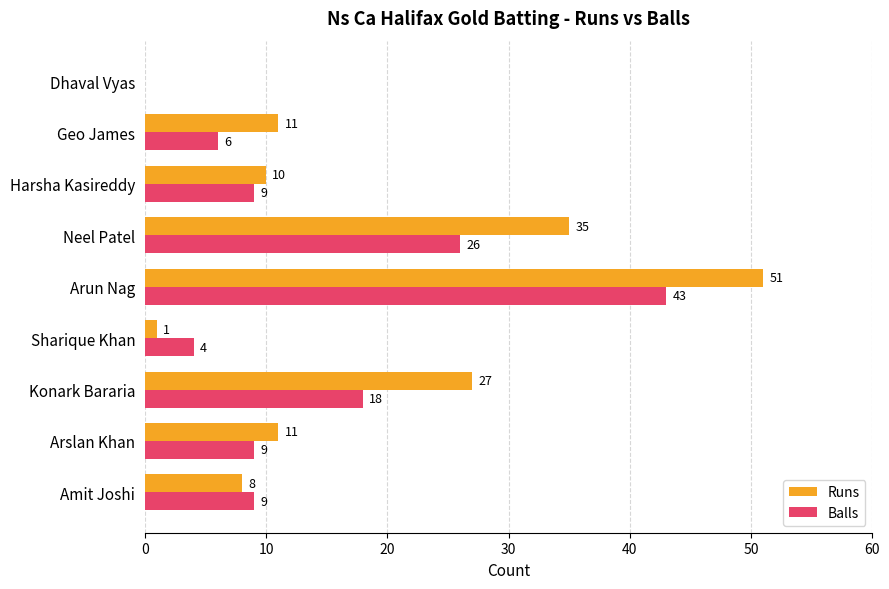

At which category is the sum across all series the highest?

Arun Nag